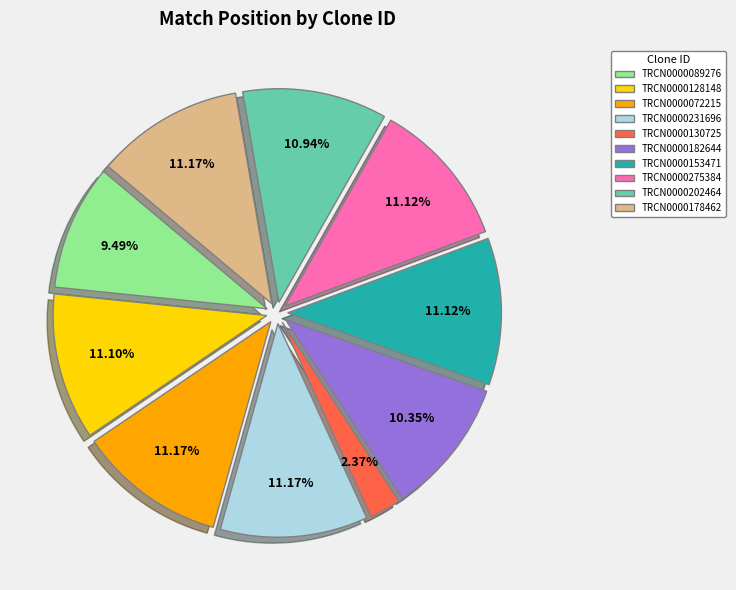

Does any single category account for the majority?

No